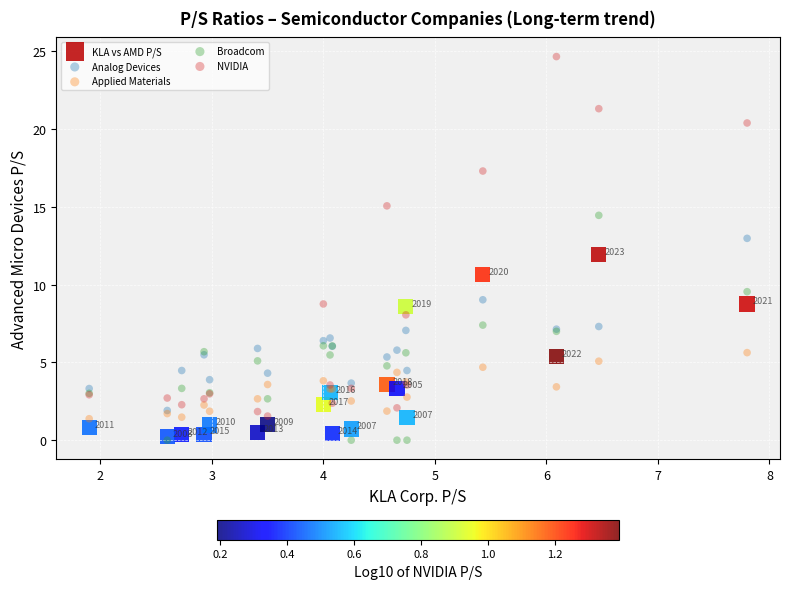

What are all the series names shown in the legend?

KLA vs AMD P/S, Analog Devices, Applied Materials, Broadcom, NVIDIA